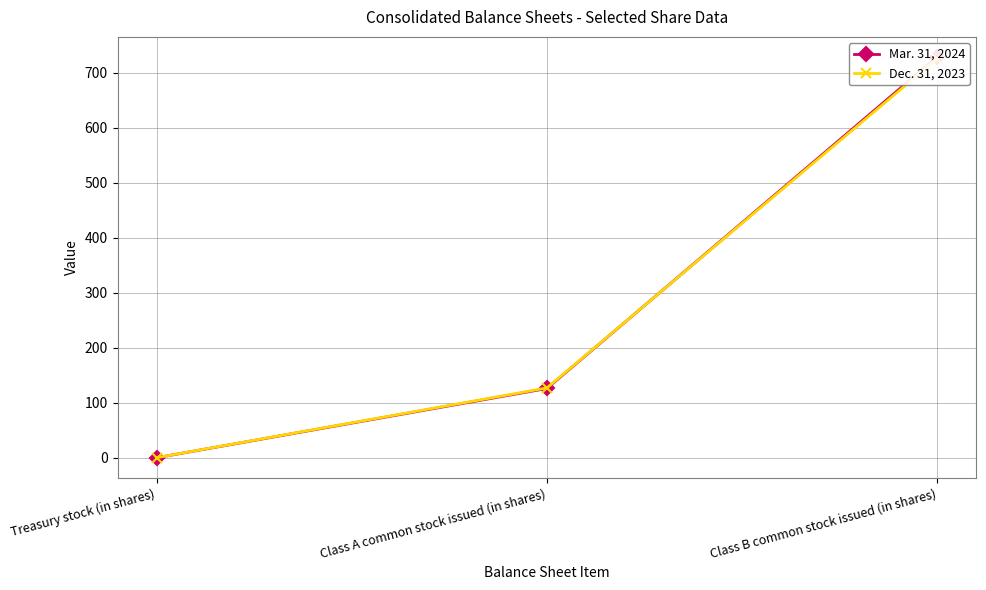

What is the value of the Mar. 31, 2024 point at the 2nd from the left?

126.0